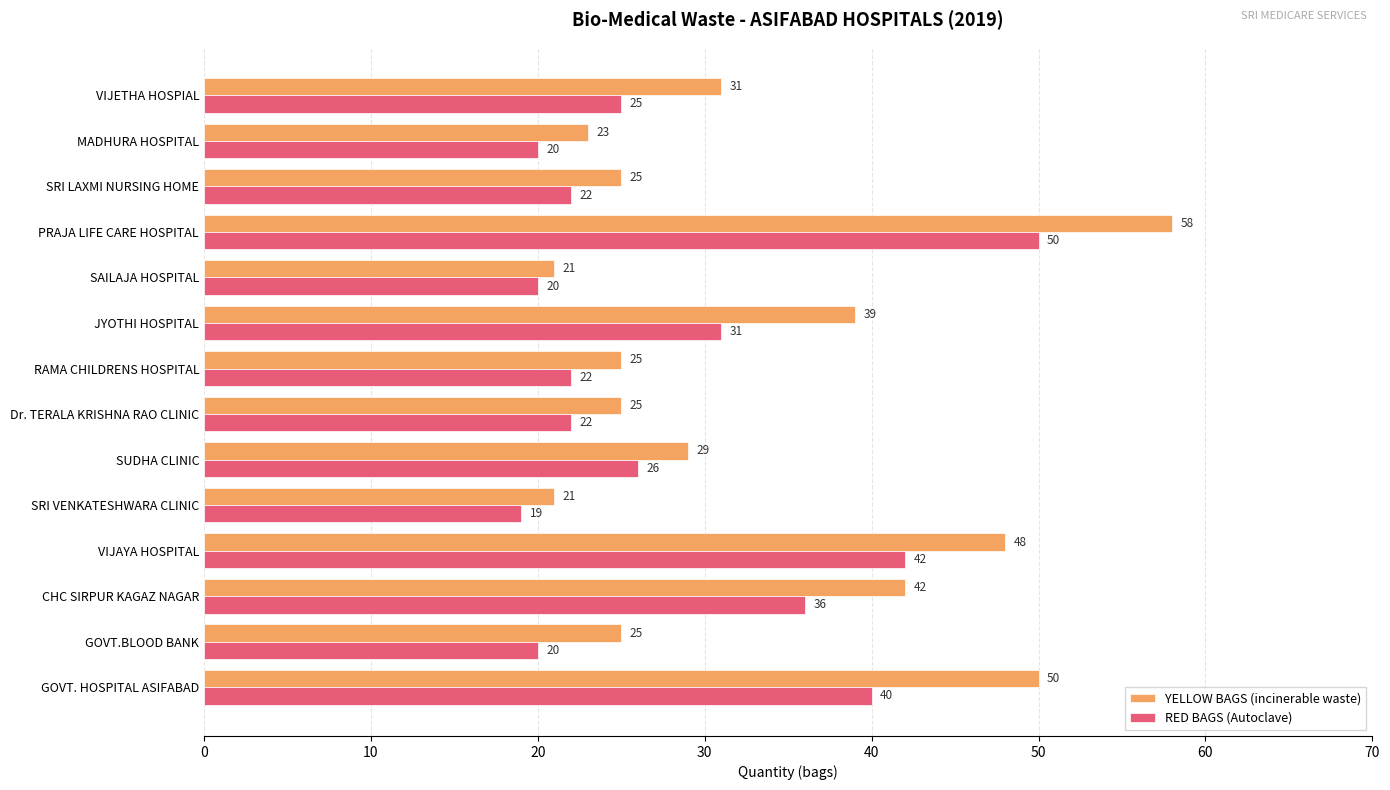

Rank the series by their maximum value, from highest to lowest.

YELLOW BAGS (incinerable waste), RED BAGS (Autoclave)